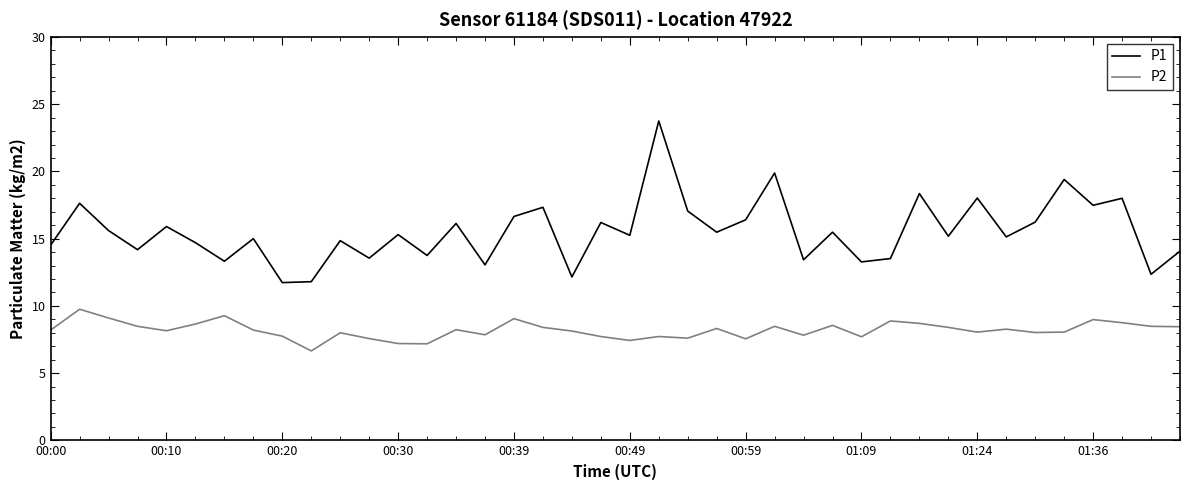

Rank the series by their maximum value, from highest to lowest.

P1, P2